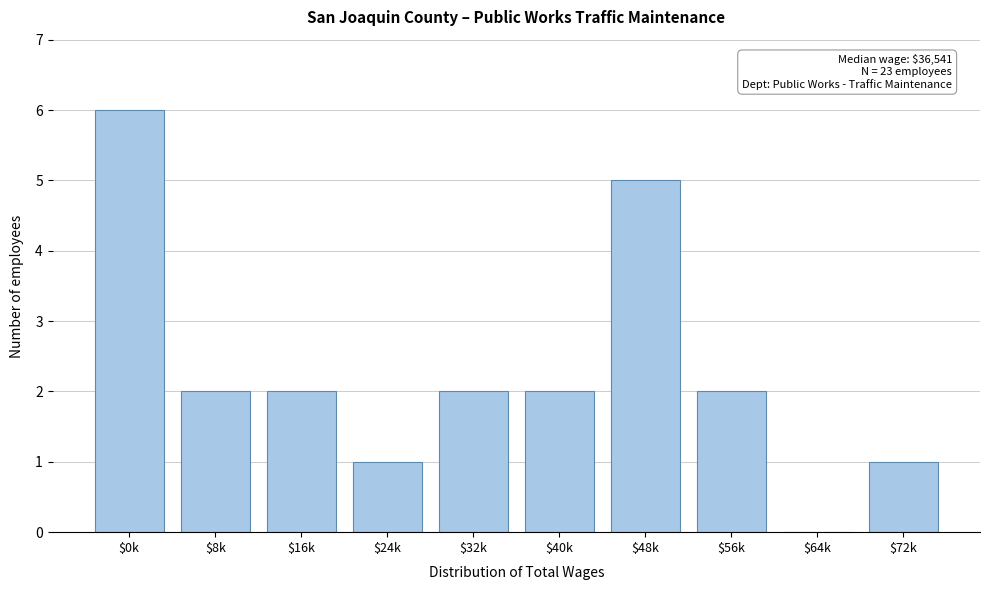

The chart shows a value of 4 at $64k. True or false?

False